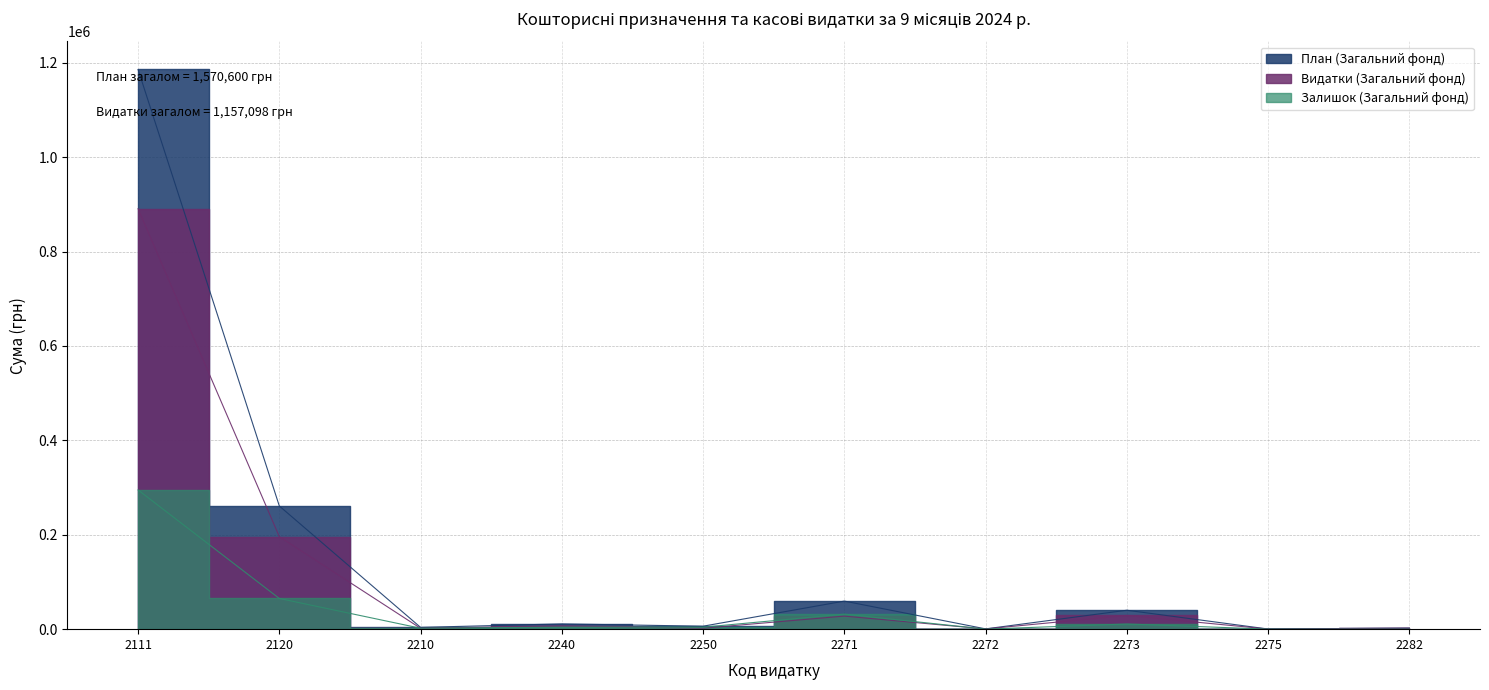

What is the value of the План (Загальний фонд) point at the 8th from the left?

40100.0